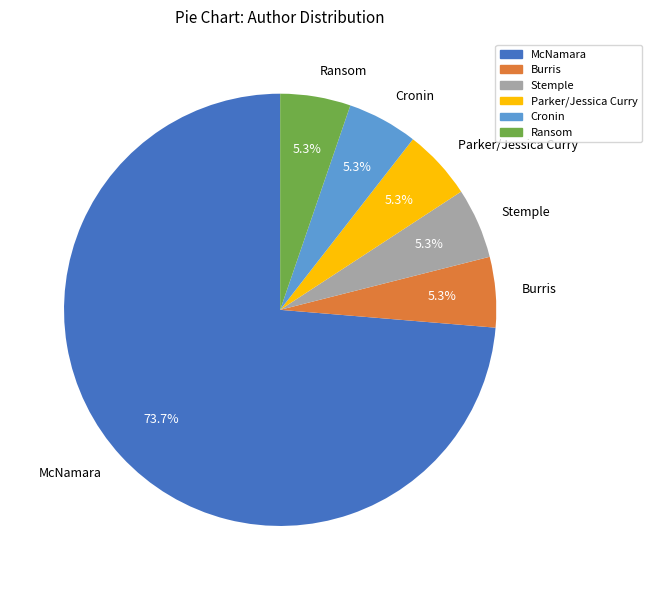

Count the number of slices in the pie.

6